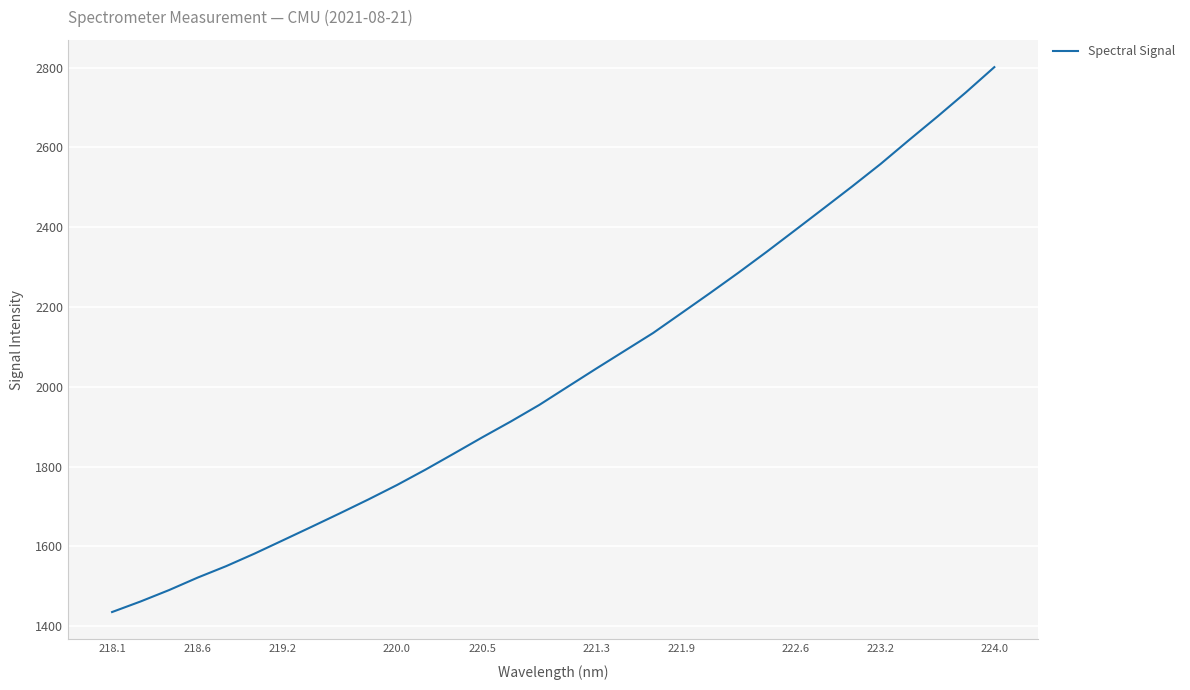

What is the smallest value displayed?

1435.5